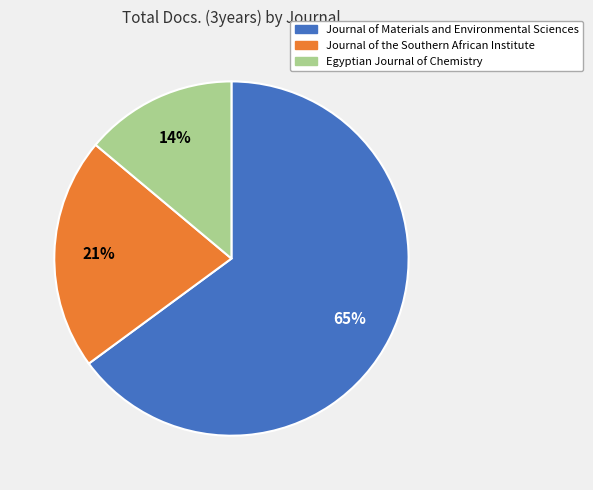

Does any single category account for the majority?

Yes